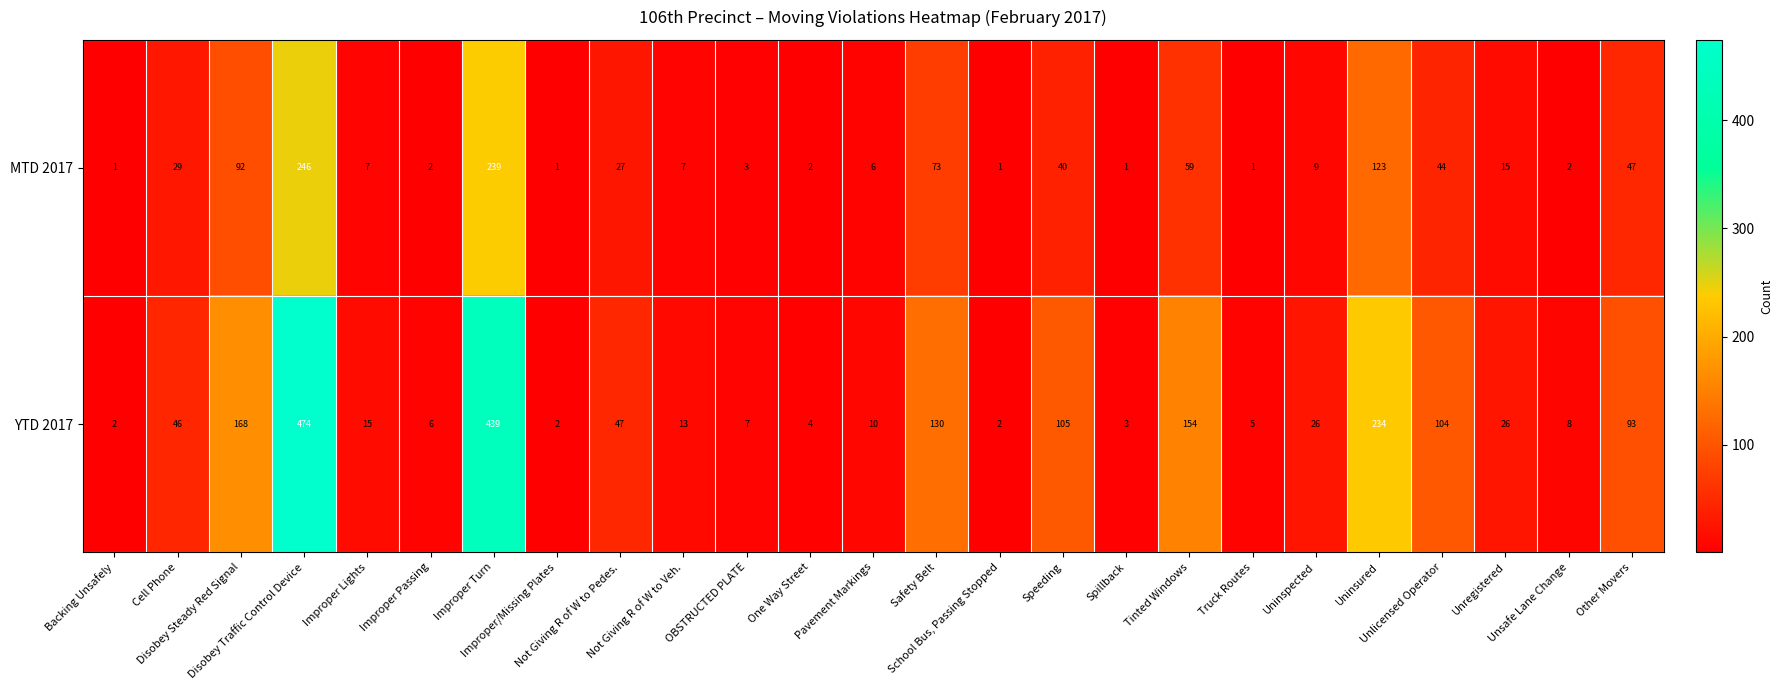

What is the spread (max minus min) of values at School Bus, Passing Stopped?

1